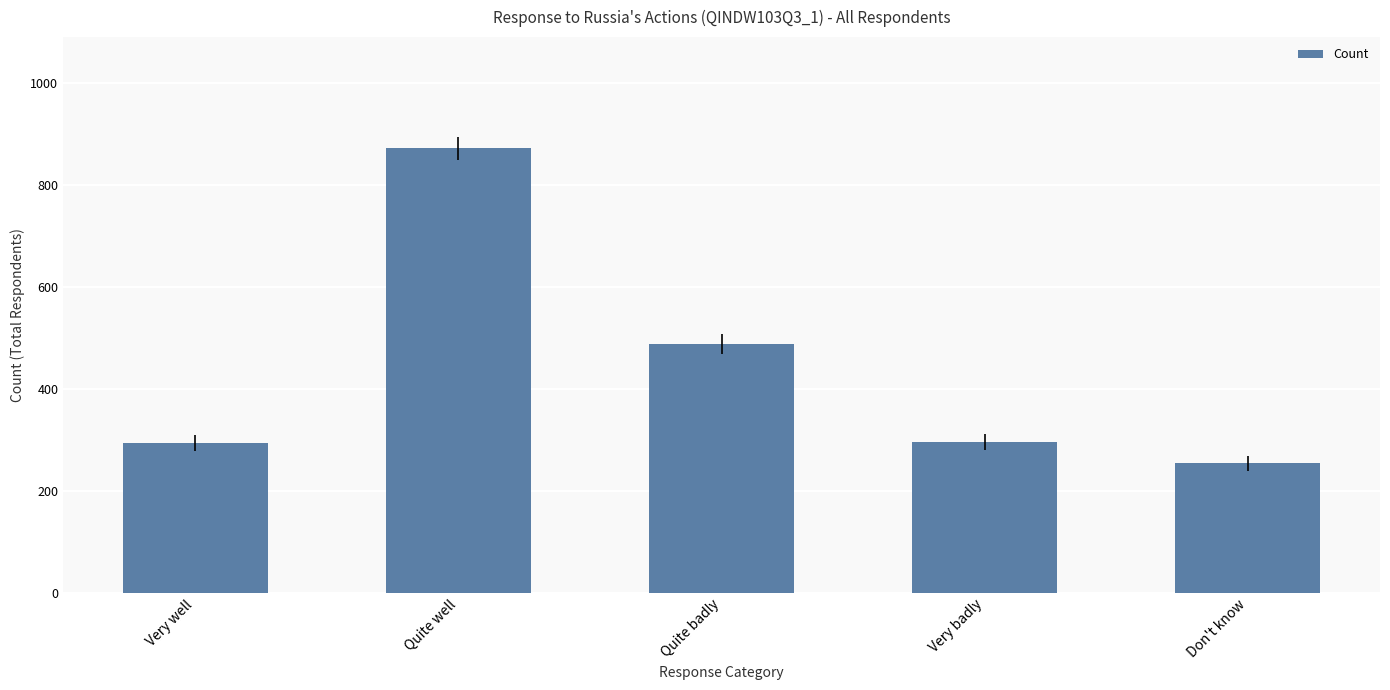

Which has a higher value, Quite badly or Quite well?

Quite well